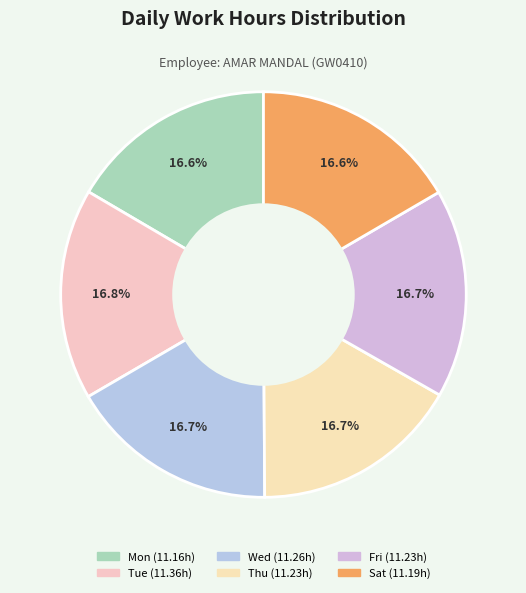

Is Wed the majority of the pie?

No